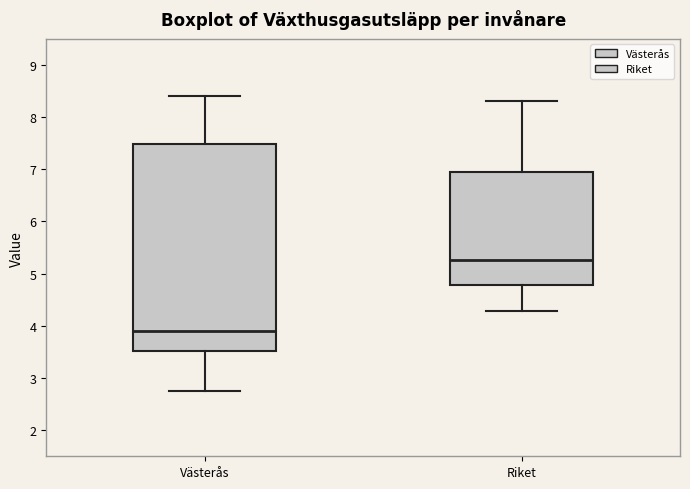

Comparing the boxes themselves (not the whiskers), which one is the tallest?

Västerås